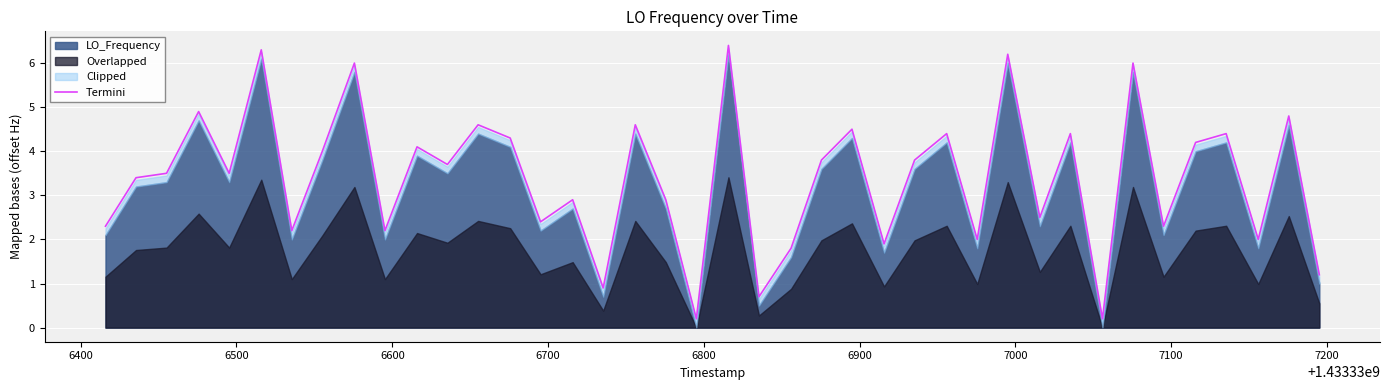

What is the maximum value for Termini?

6.4